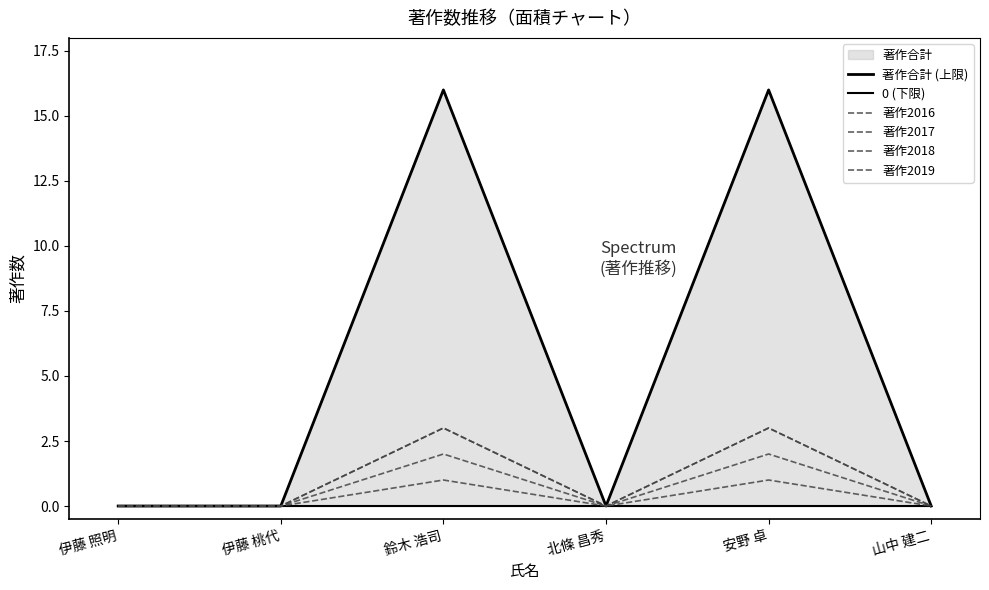

Count the 著作2017 values in the range 0 to 3.

6